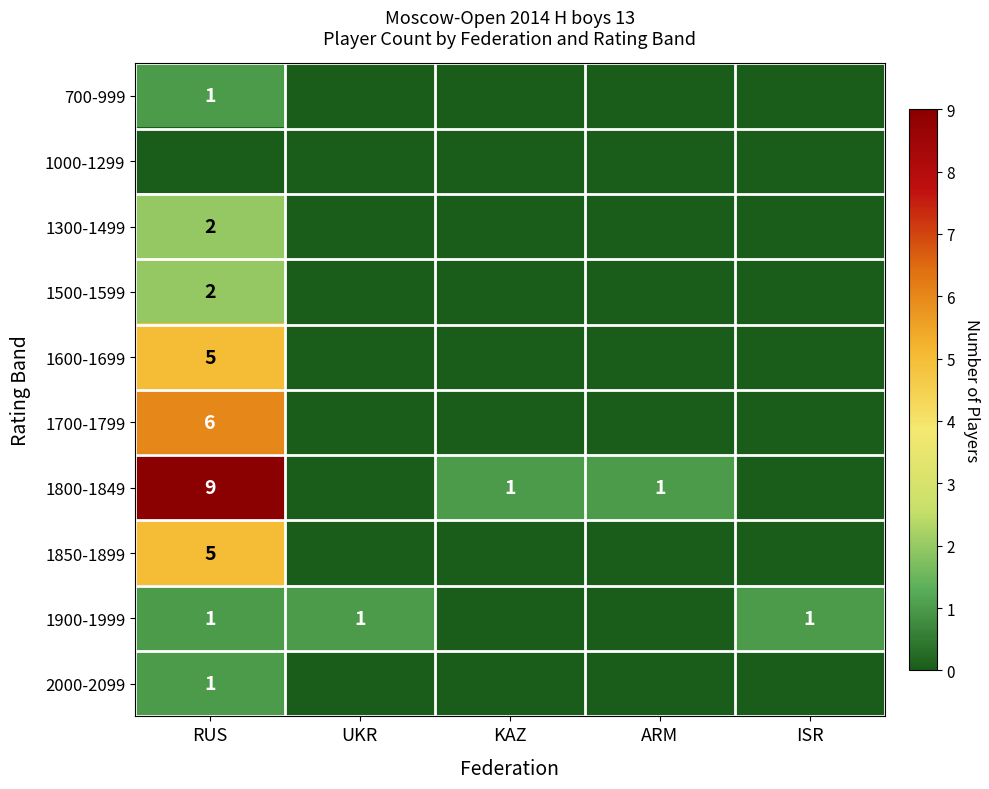

True or false: 1300-1499 has a value of 1 at RUS.

False